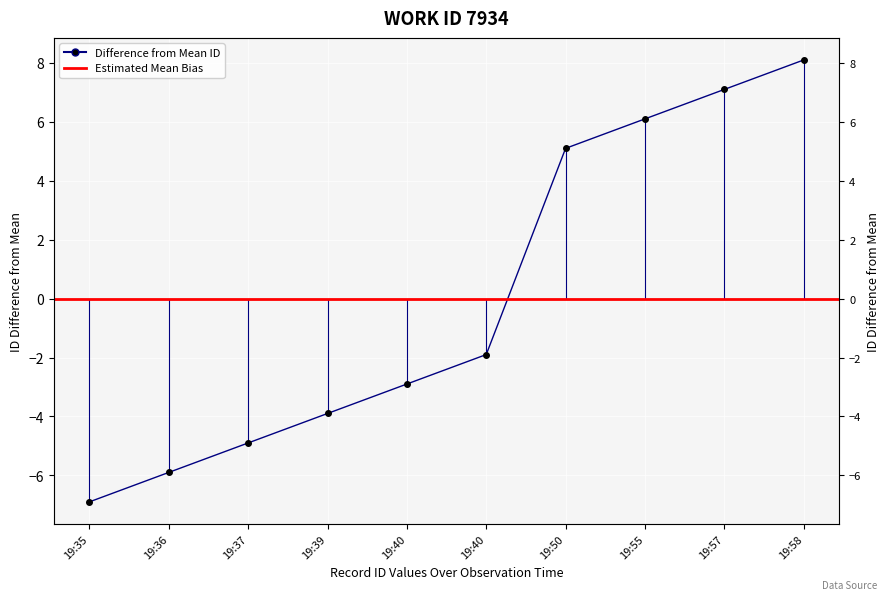

The chart shows a value of 4.1 at 19:57. True or false?

False